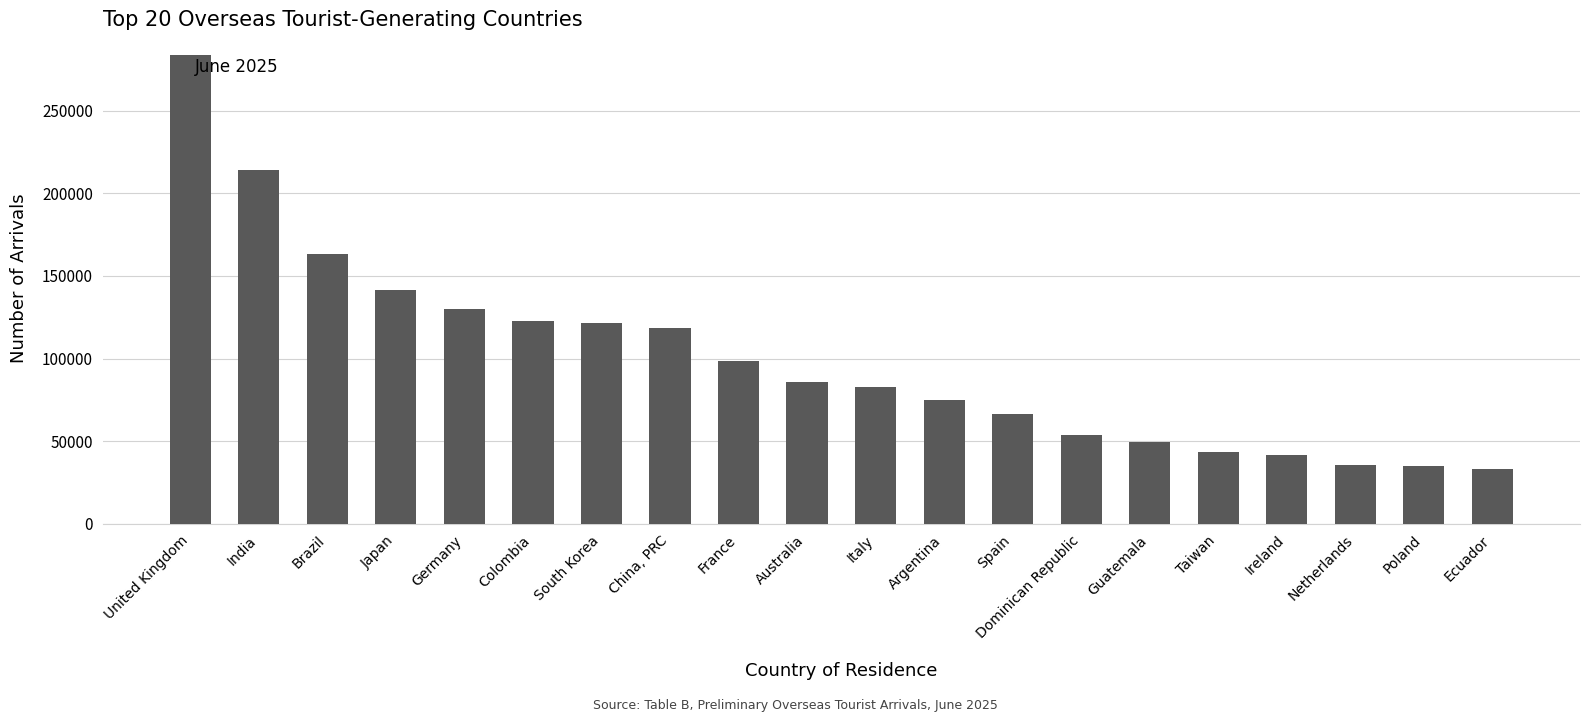

How many categories are shown in the chart?

20